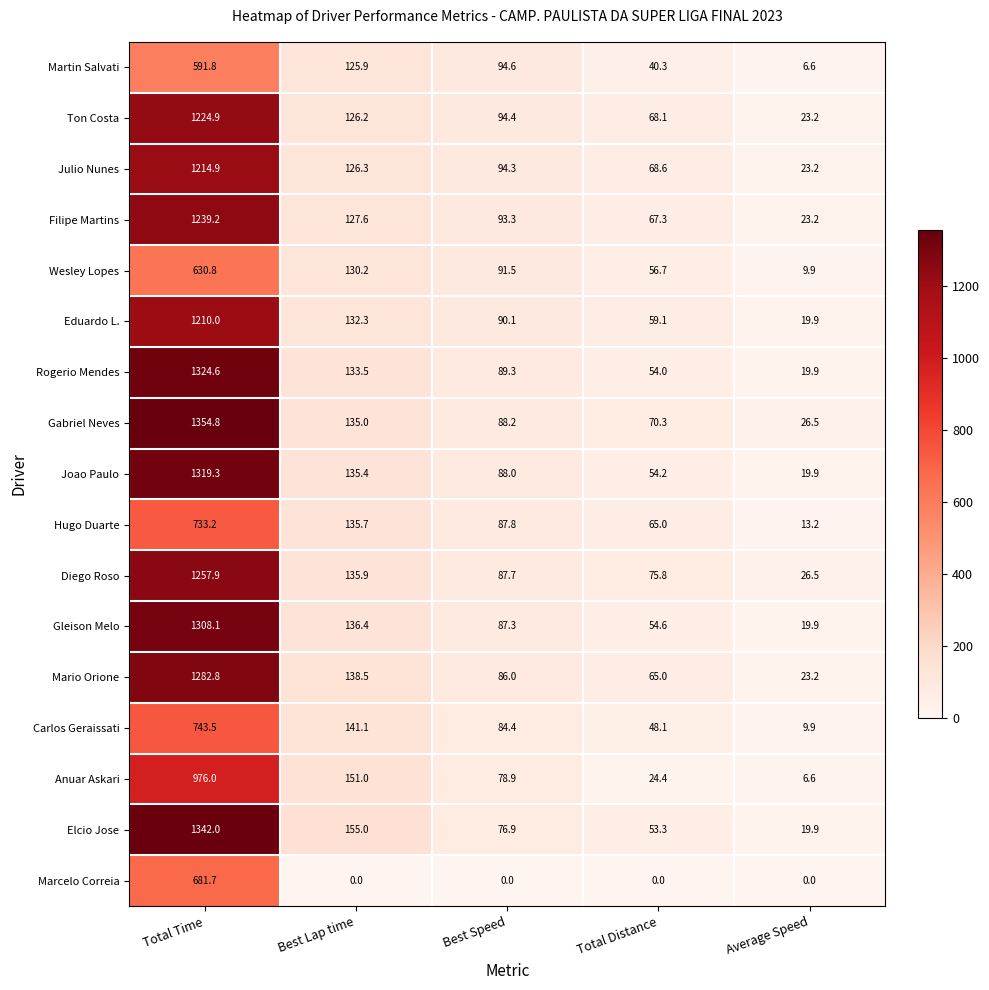

What is the minimum value for Joao Paulo?

19.9